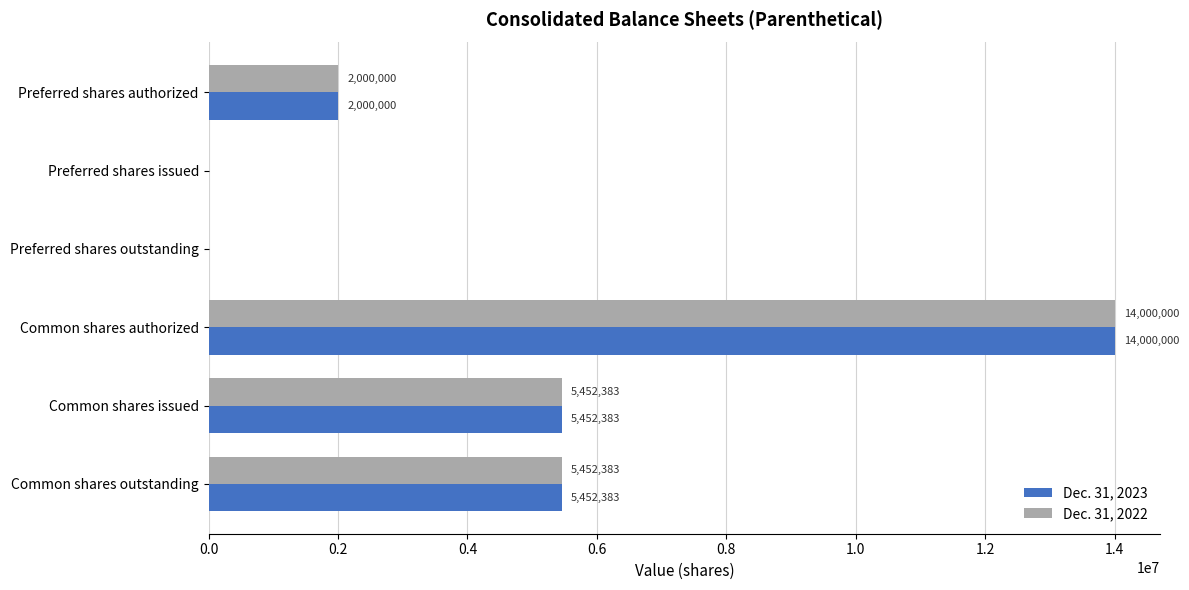

What is the approximate value of Dec. 31, 2022 at Common shares issued, to the nearest 100?

5452400